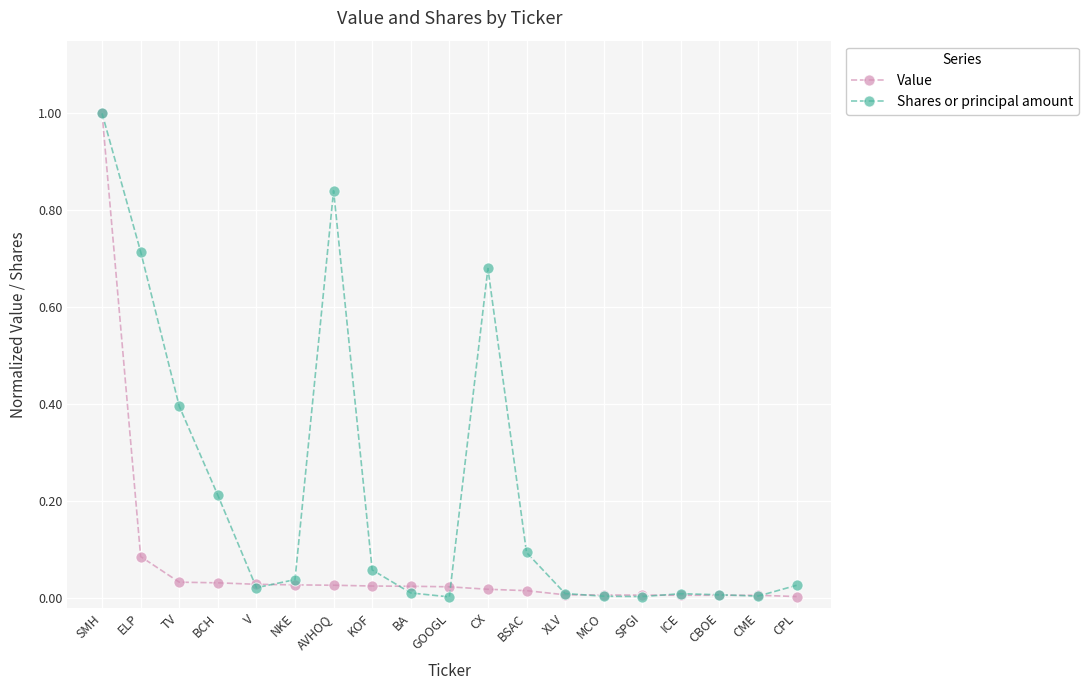

Is the value of Shares or principal amount at AVHOQ greater than the value of Value at XLV?

Yes